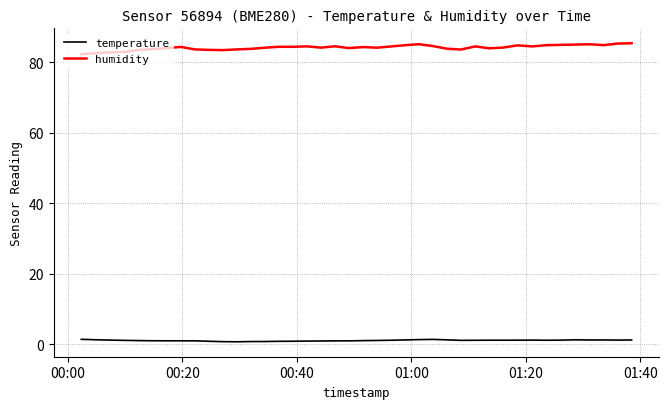

What is the maximum value shown in the chart?

85.3